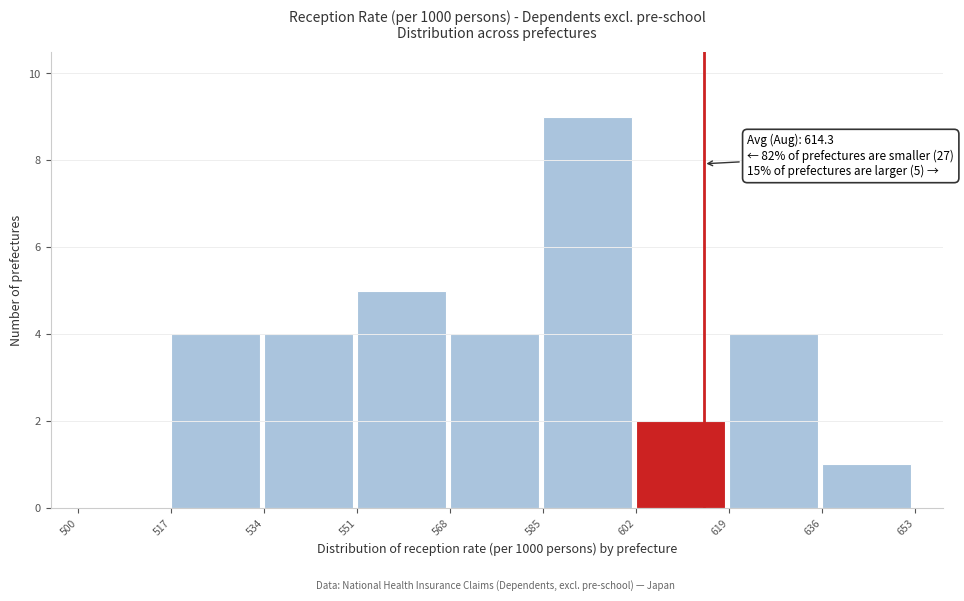

Which range on the x-axis has the tallest bar?

585 to 602